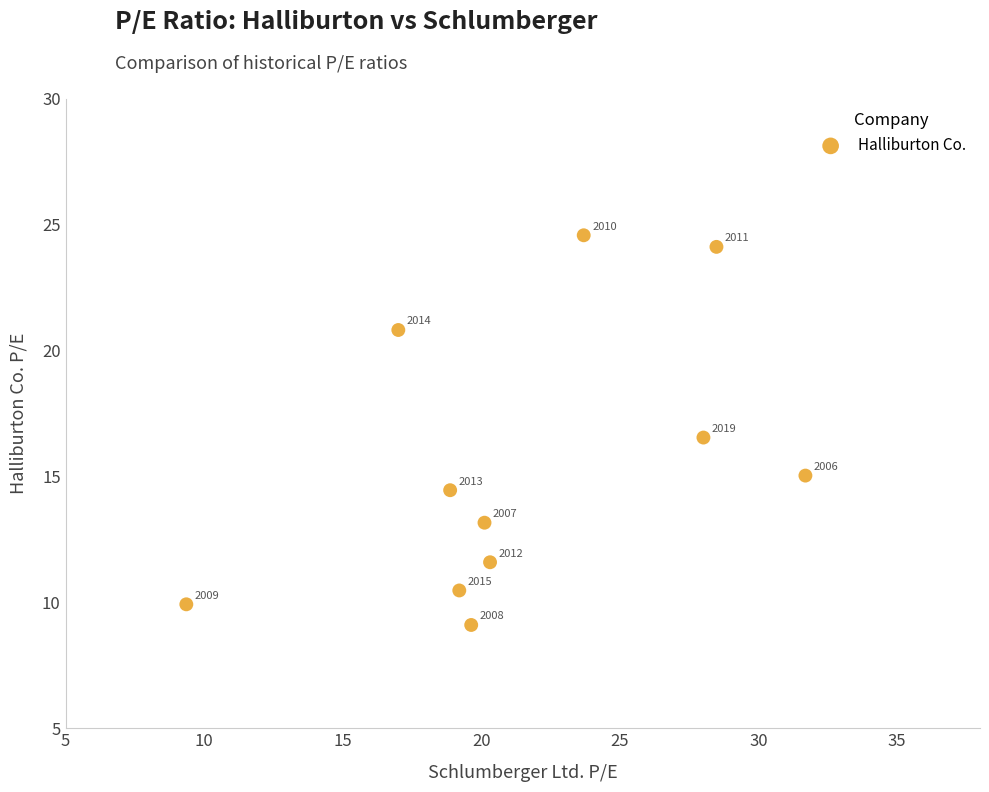

What is the average X value?

21.5